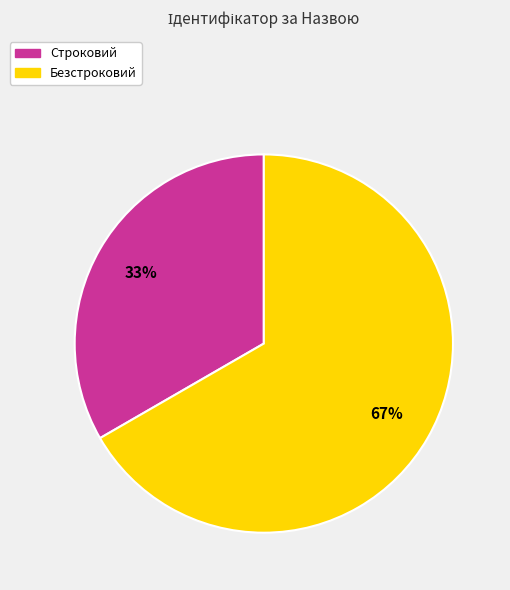

Rank the categories by value from lowest to highest.

Строковий, Безстроковий